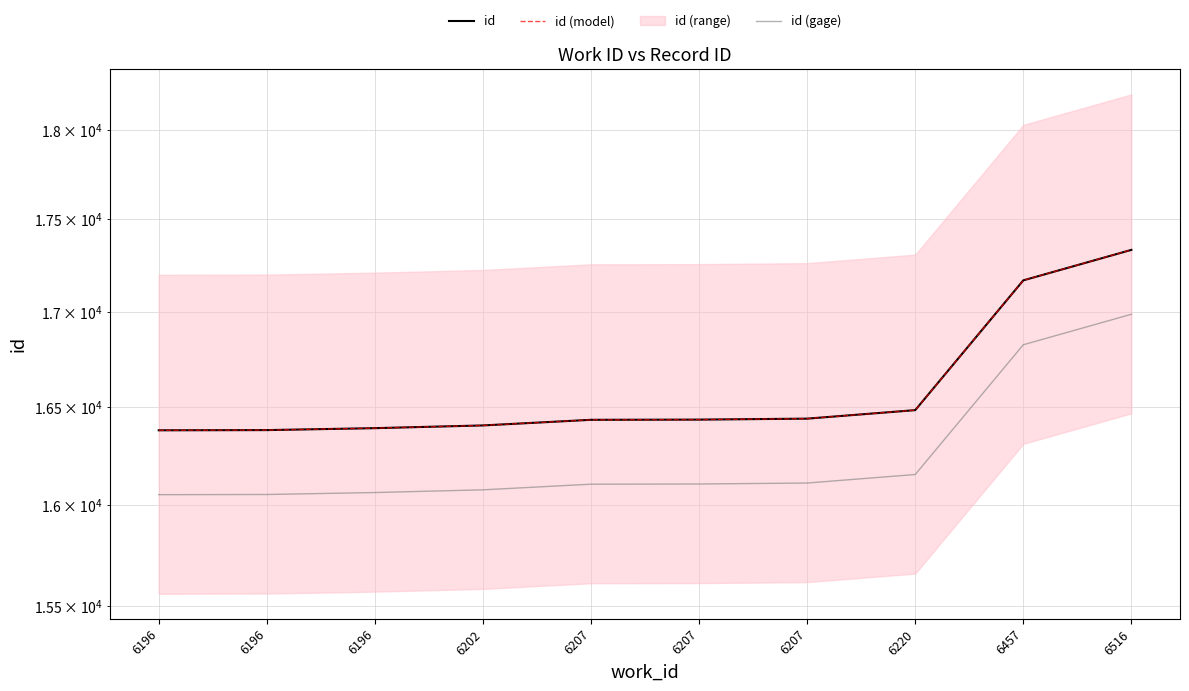

True or false: id (gage) and id (model) intersect in this chart.

False